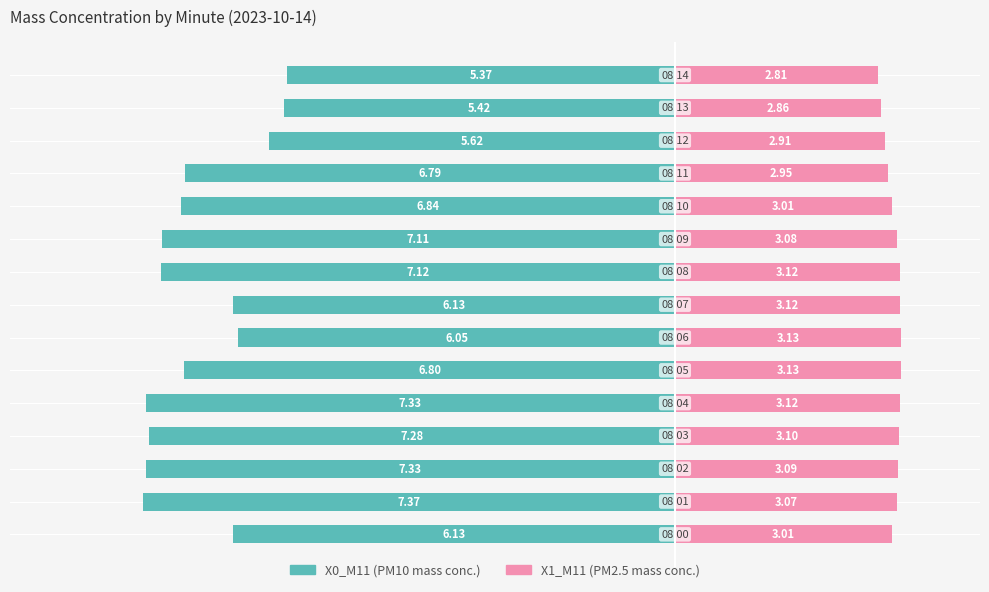

True or false: X0_M11 has a value of -4.6 at −4.

False